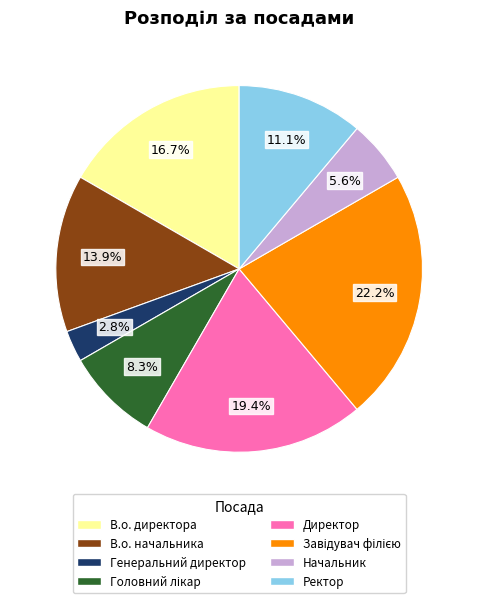

Is it true that Начальник is 1% of the pie?

False